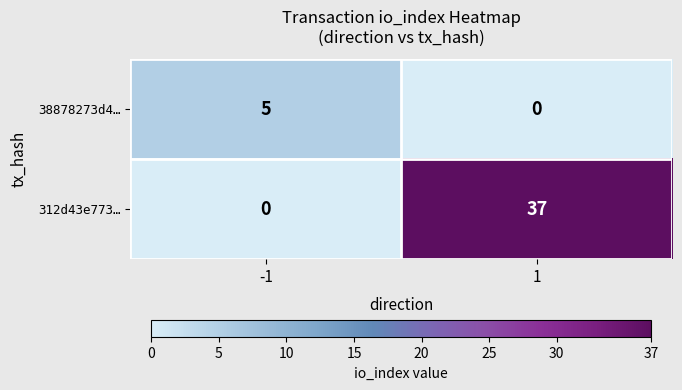

Is the value of 38878273d4… at -1 greater than the value of 312d43e773… at -1?

Yes